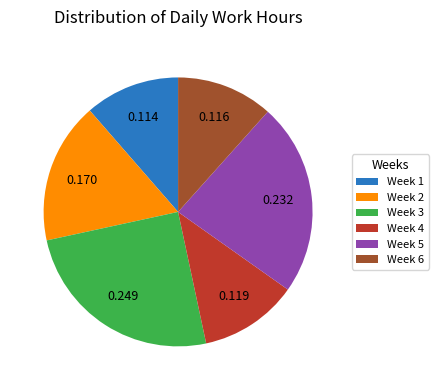

Is the sum of Week 5 and Week 3 greater than half?

No